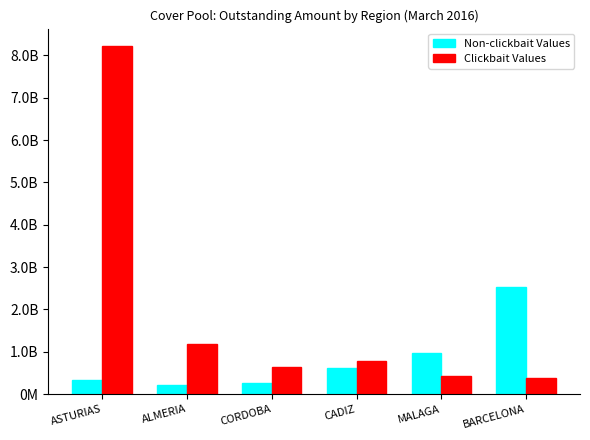

The value of Clickbait Values at CORDOBA is 652437167.2. True or false?

True